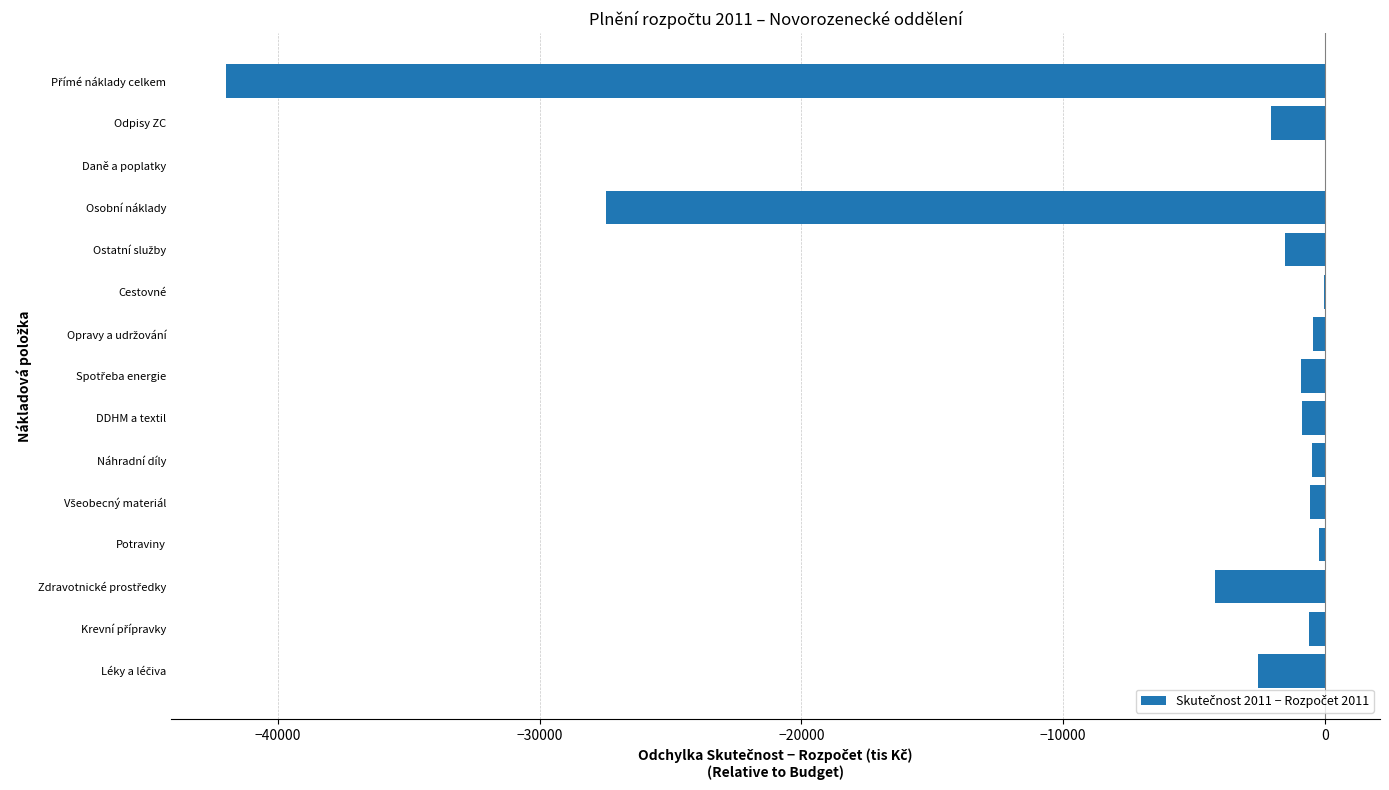

What is the average value?

-5597.6